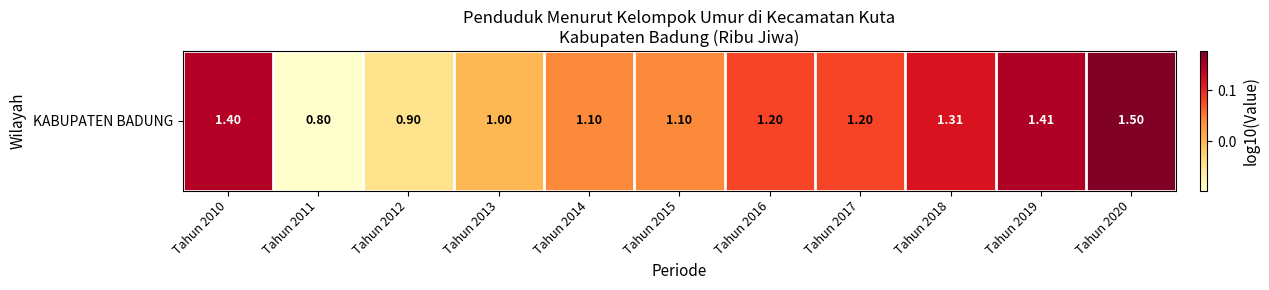

Reading left to right, what are all the values shown in this chart?

Tahun 2010=0.1	Tahun 2011=-0.1	Tahun 2012=-0.0	Tahun 2013=0.0	Tahun 2014=0.0	Tahun 2015=0.0	Tahun 2016=0.1	Tahun 2017=0.1	Tahun 2018=0.1	Tahun 2019=0.1	Tahun 2020=0.2